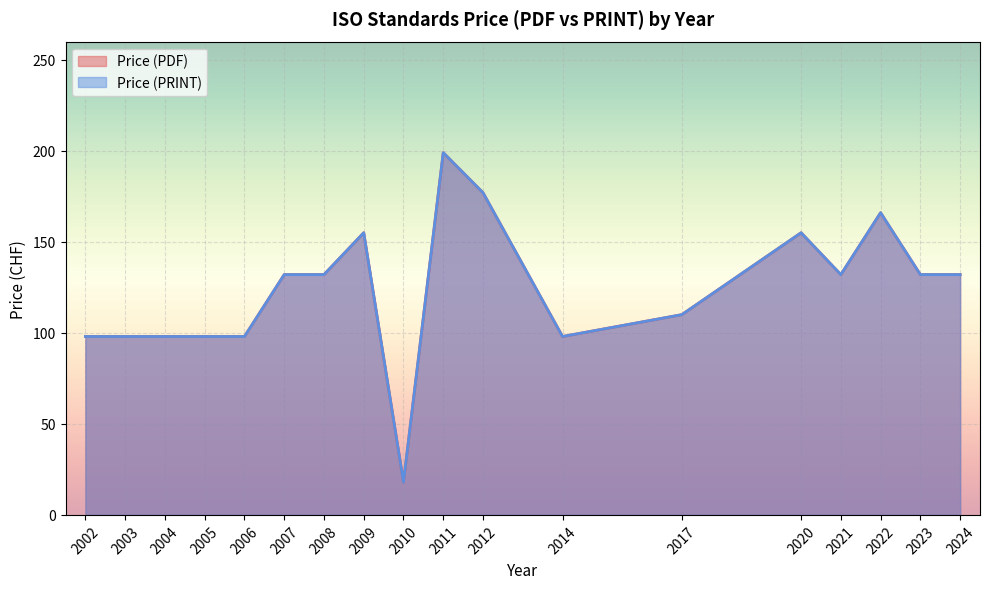

Is the value of Price (PDF) at 2024 greater than the value of Price (PRINT) at 2021?

Yes